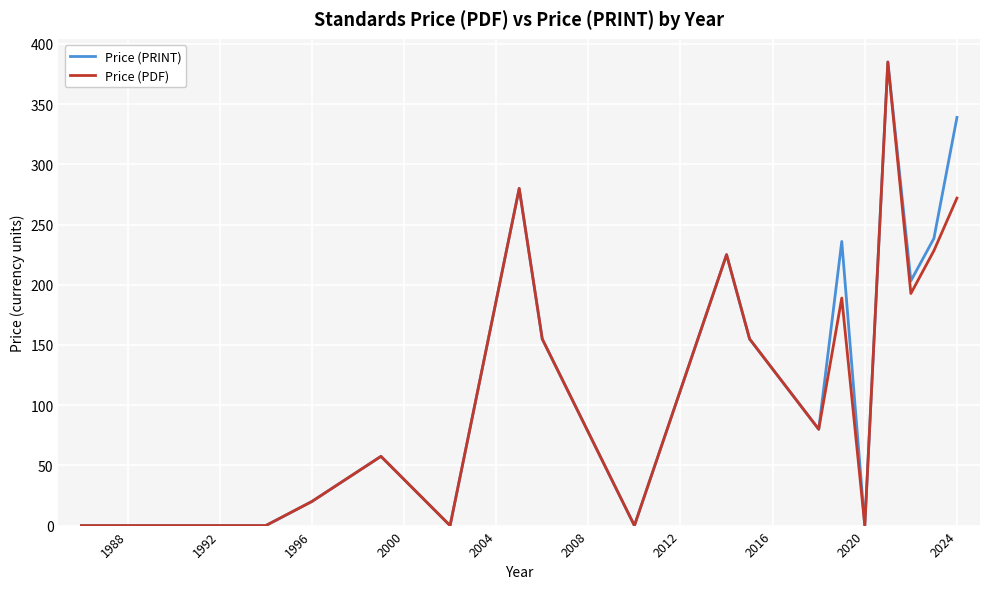

What is the highest value of the Price (PRINT) series?

385.0